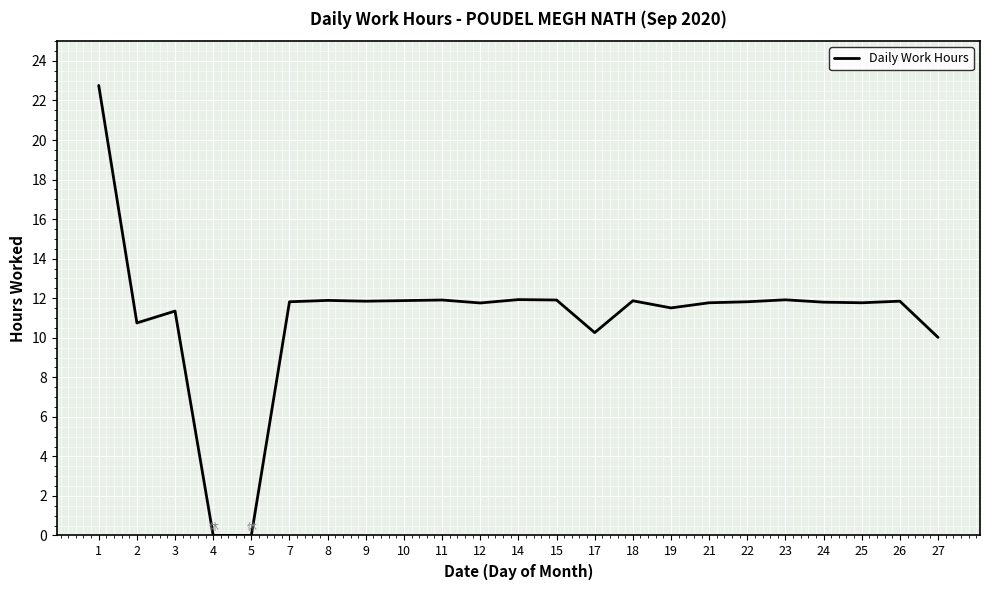

True or false: the data shows -10.2 at 4.

False